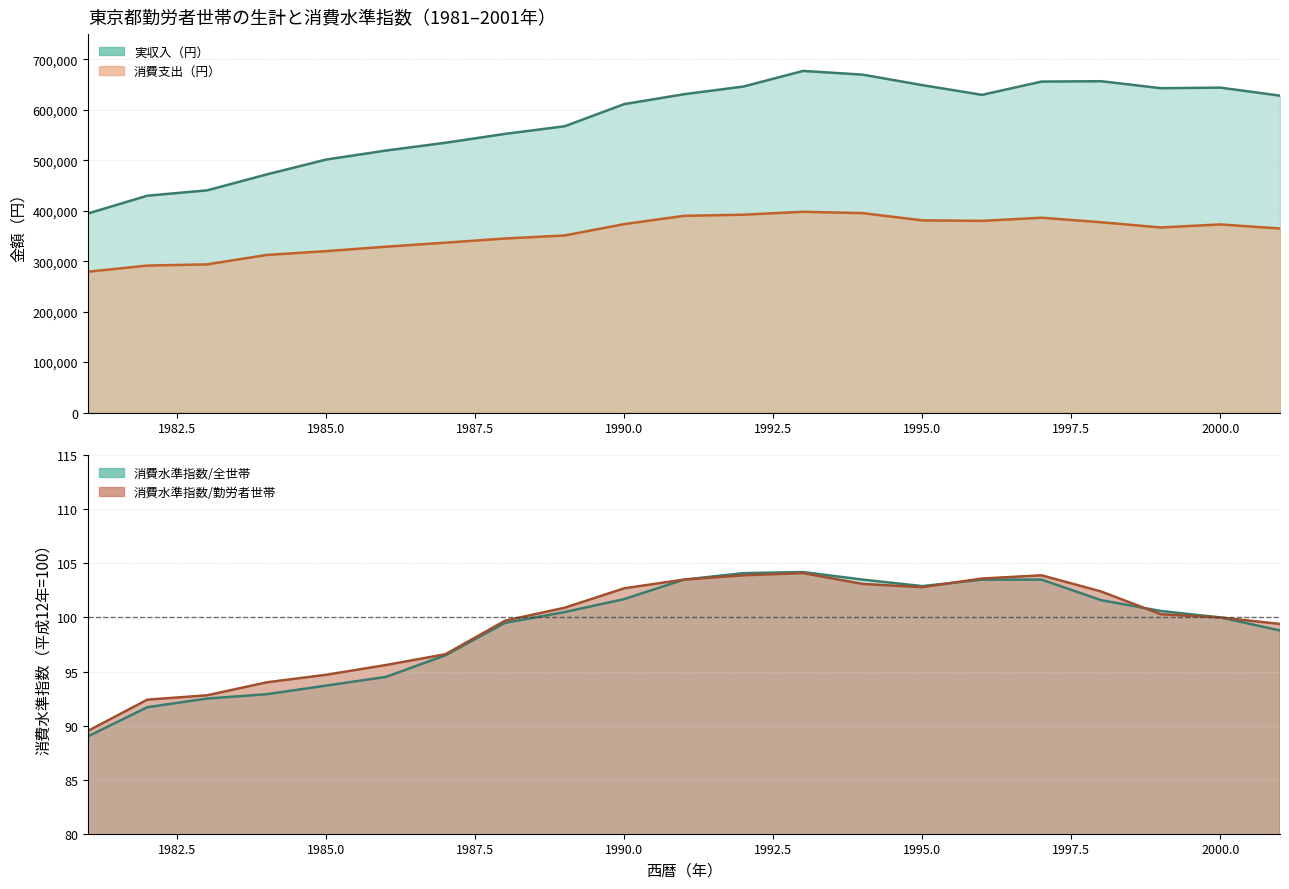

List the series in order of their peak value, lowest first.

消費水準指数/勤労者世帯, 消費水準指数/全世帯, 消費支出（円）, 実収入（円）